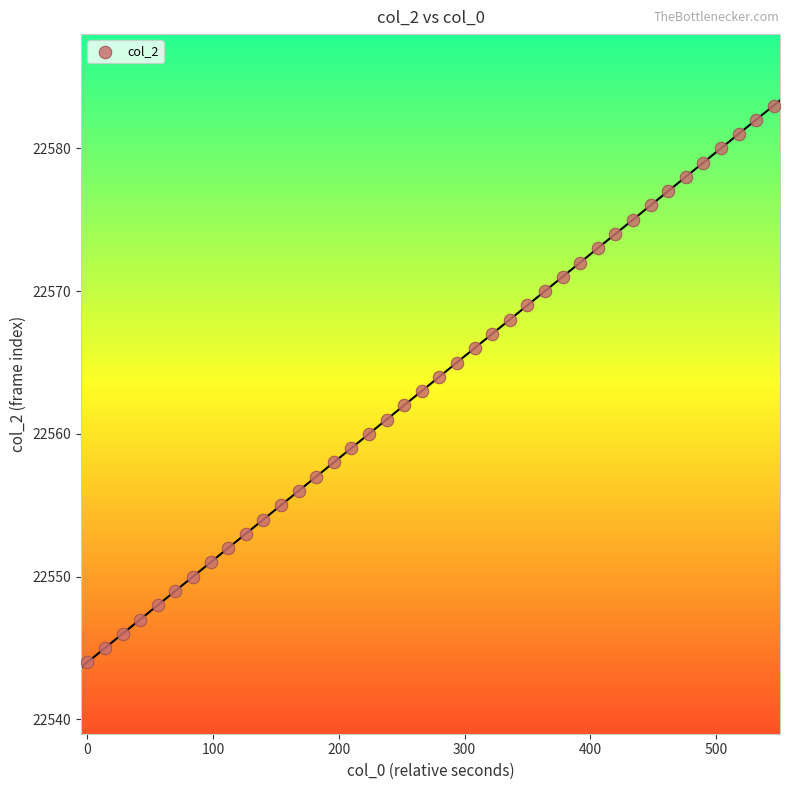

How many points are shown in the scatter plot?

40